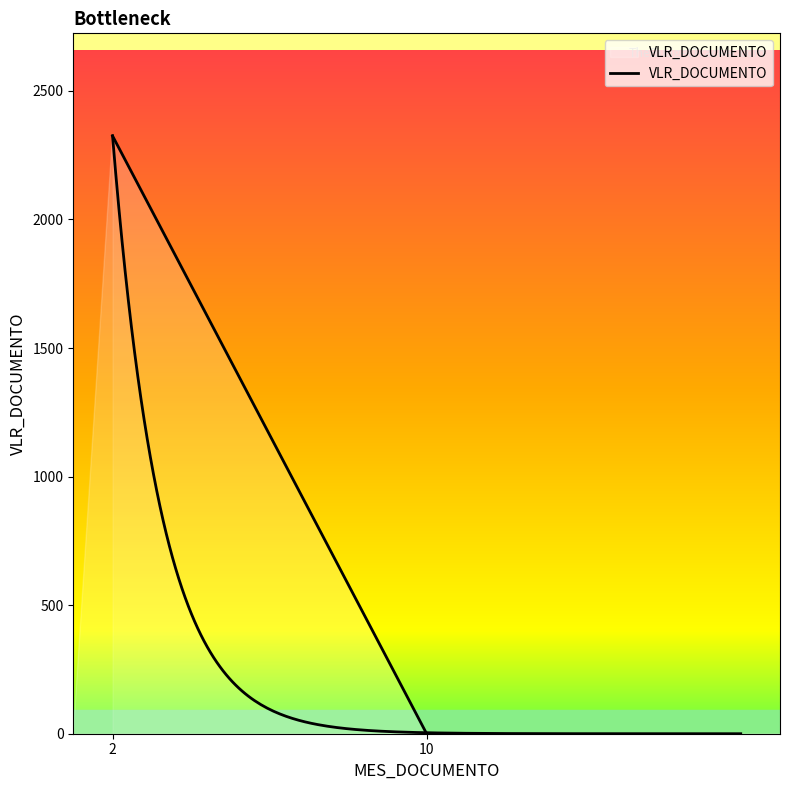

Does the chart have visible grid lines?

No